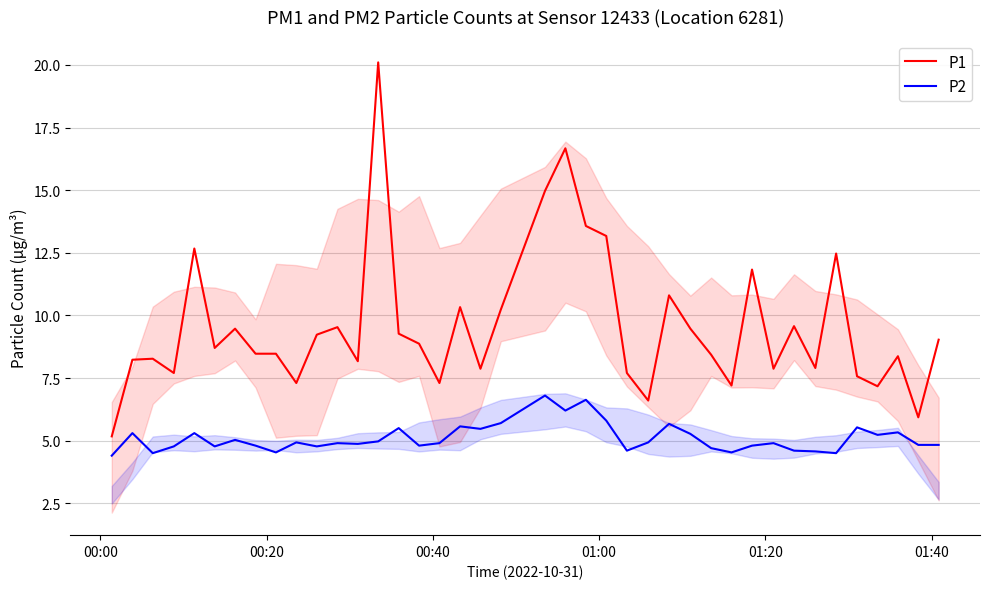

Which series has the widest spread of values?

P1